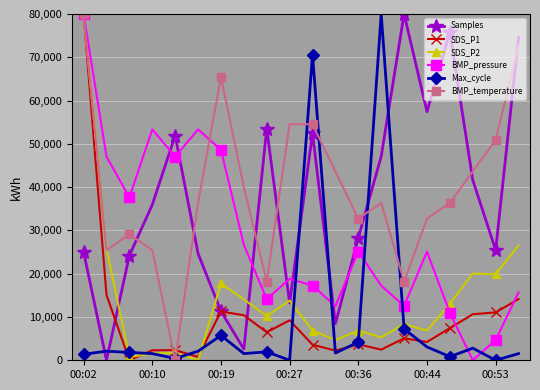

What is the greatest value displayed?

80000.0